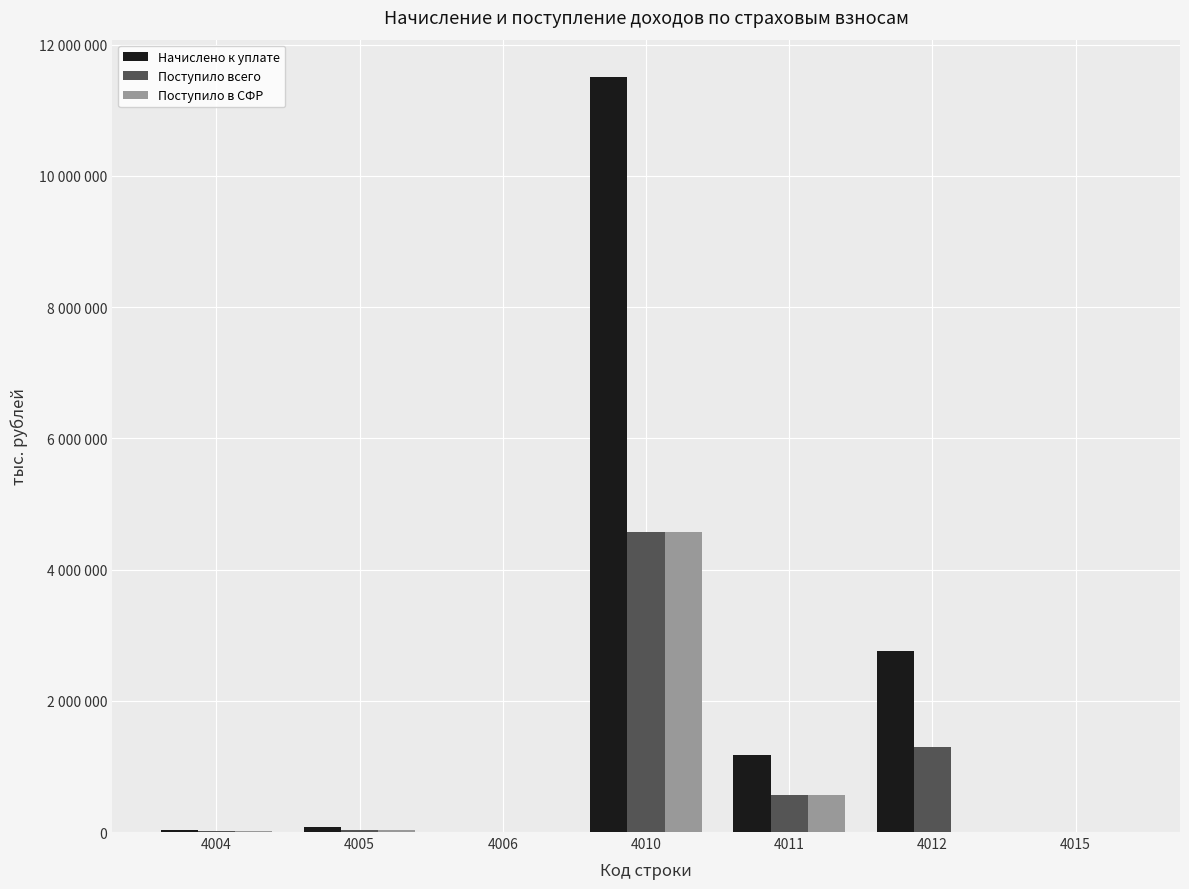

Rank the categories by Поступило всего value from lowest to highest.

4015, 4006, 4004, 4005, 4011, 4012, 4010